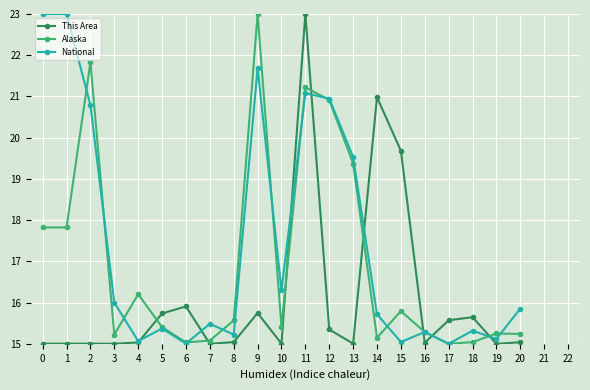

What is the maximum value shown in the chart?

23.0